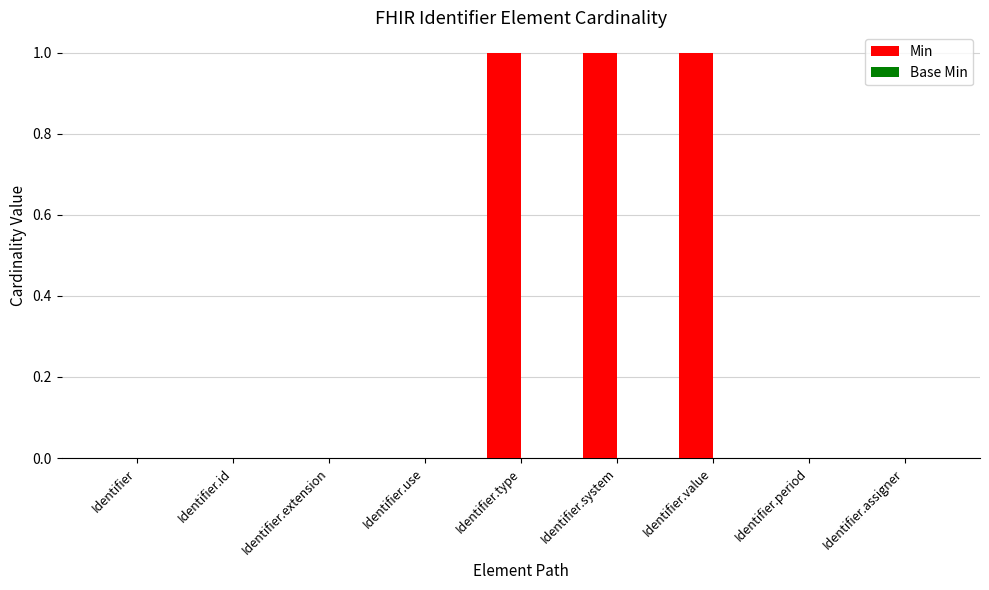

The value at Identifier.id is 0. True or false?

True